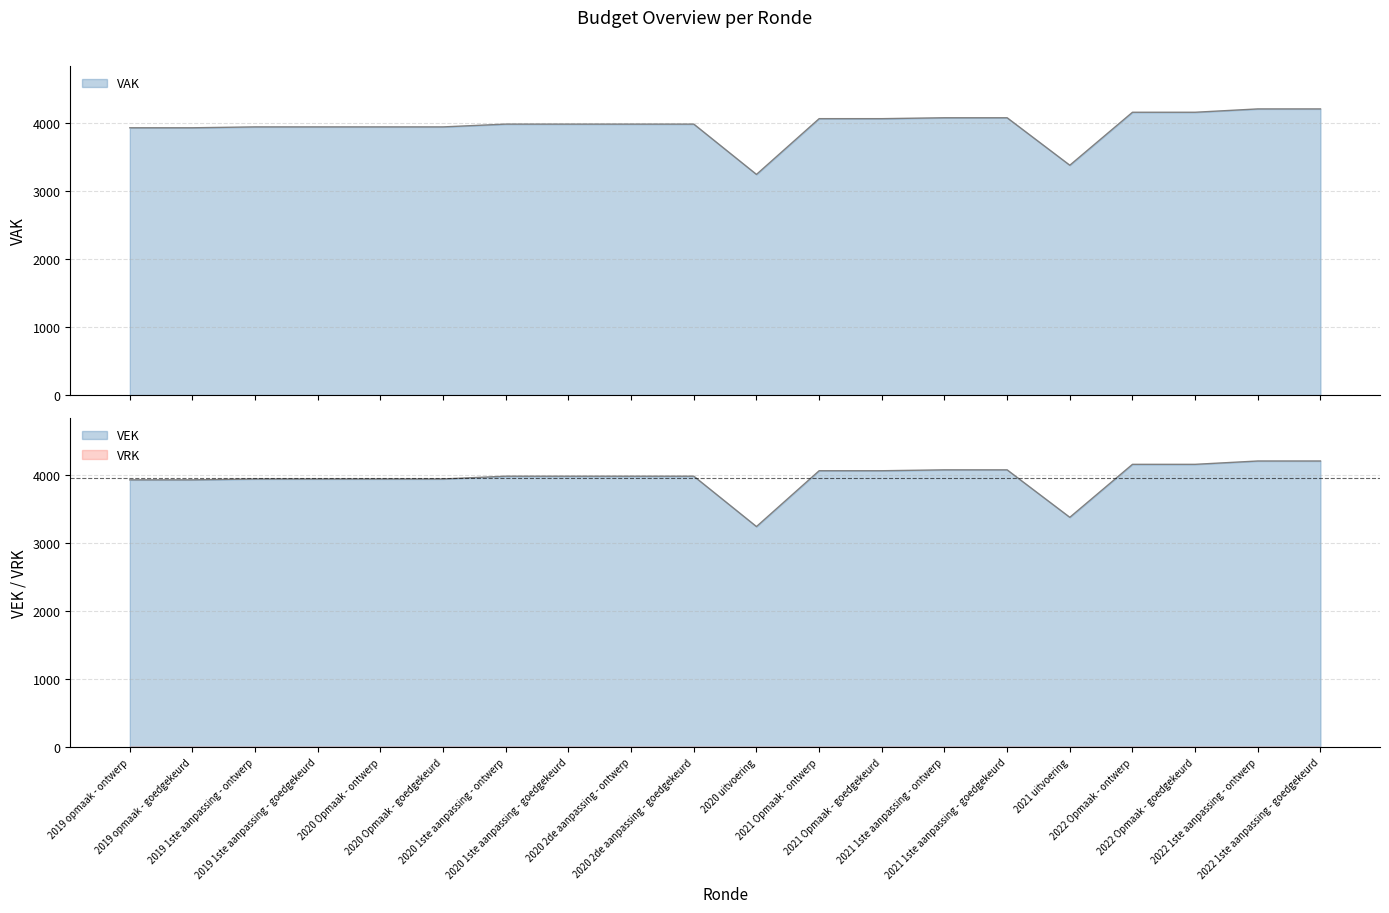

The value of VEK at 2022 1ste aanpassing - ontwerp is 2537. True or false?

False